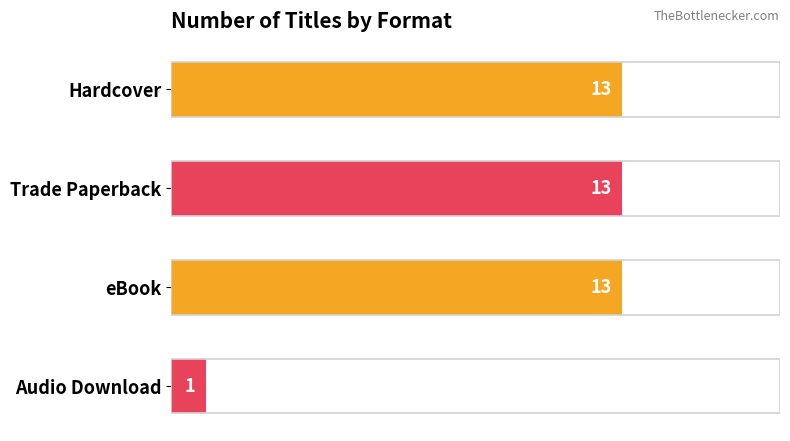

The value at Audio Download is 1. True or false?

True